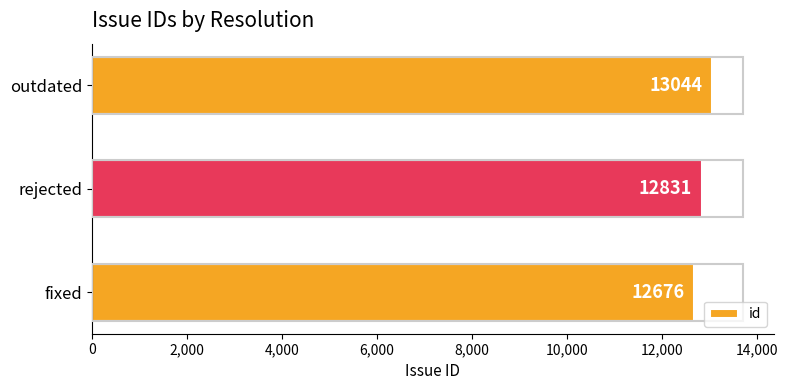

Are the bars horizontal?

Yes